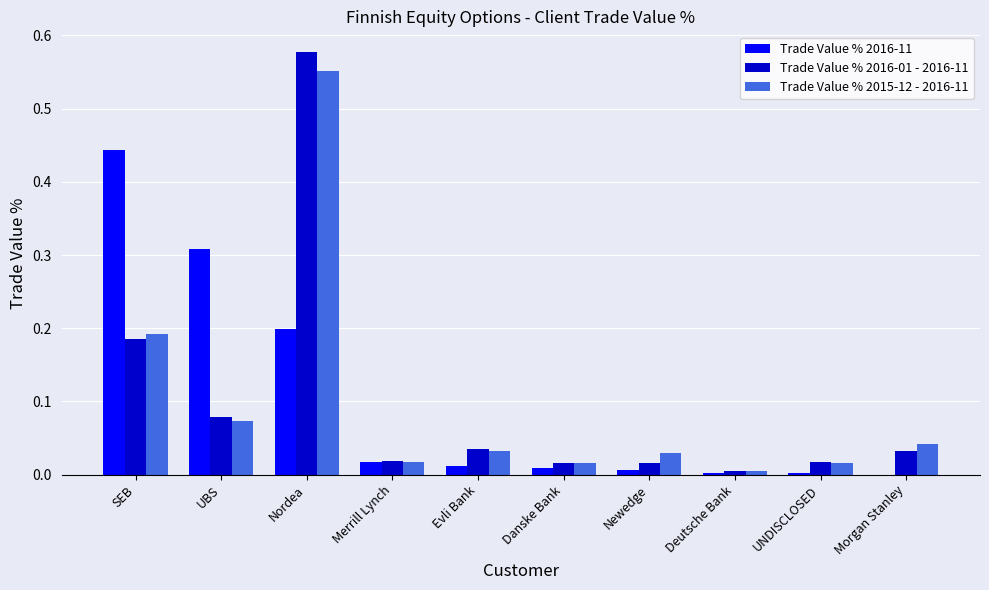

At which label does Trade Value % 2016-01 - 2016-11 reach its peak?

Nordea